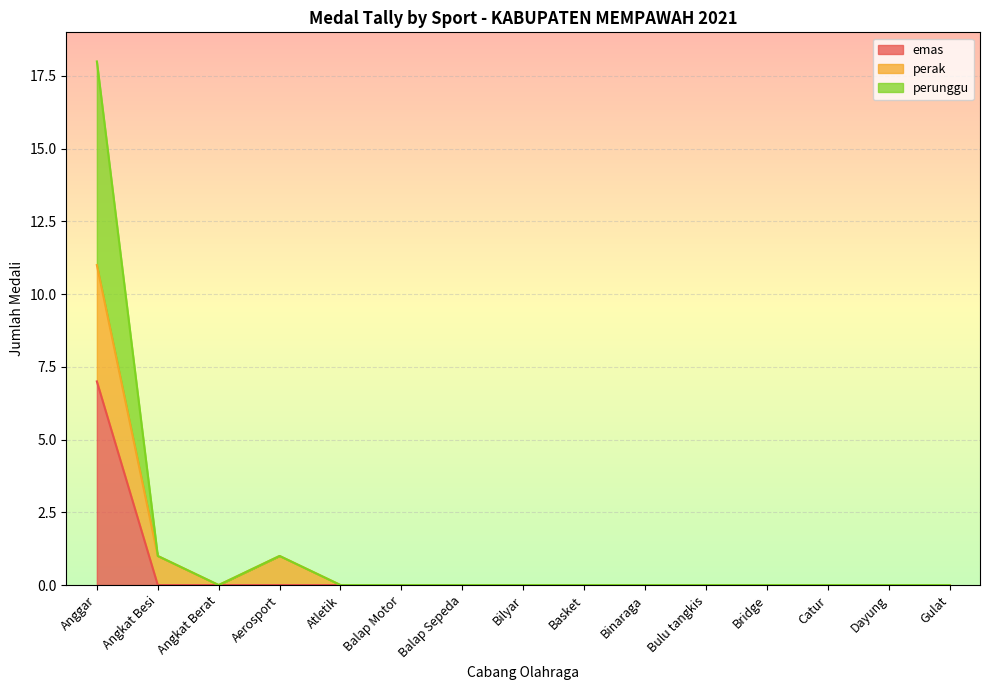

True or false: emas and perunggu cross at least once.

False